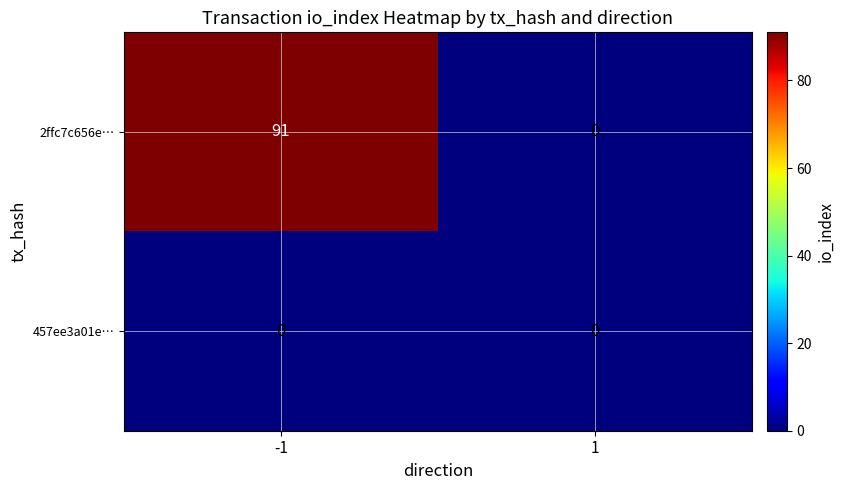

The 457ee3a01e… series shows 0 at 1. True or false?

True